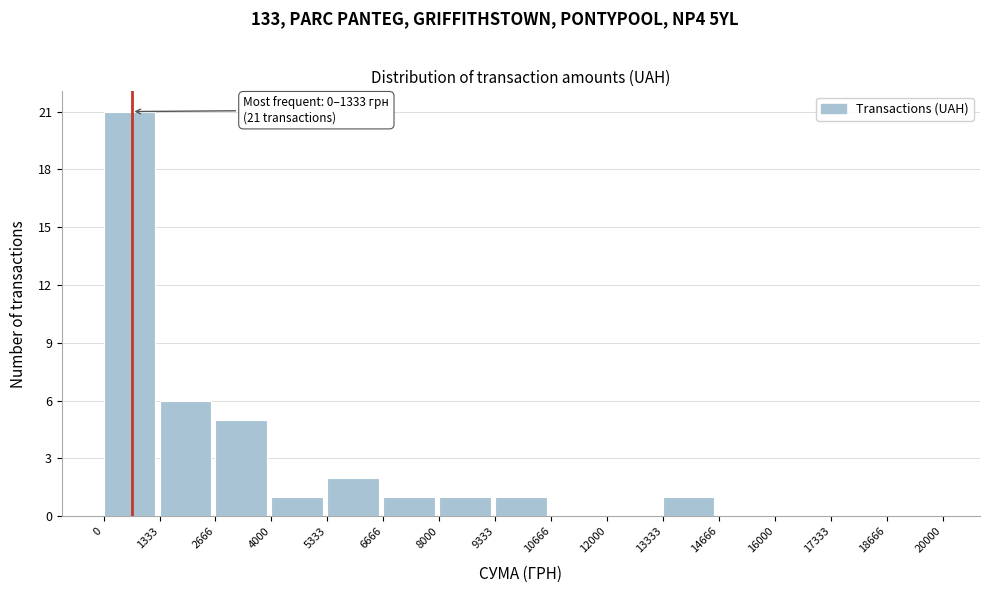

Over which range of the x-axis is the bar tallest?

0 to 1333